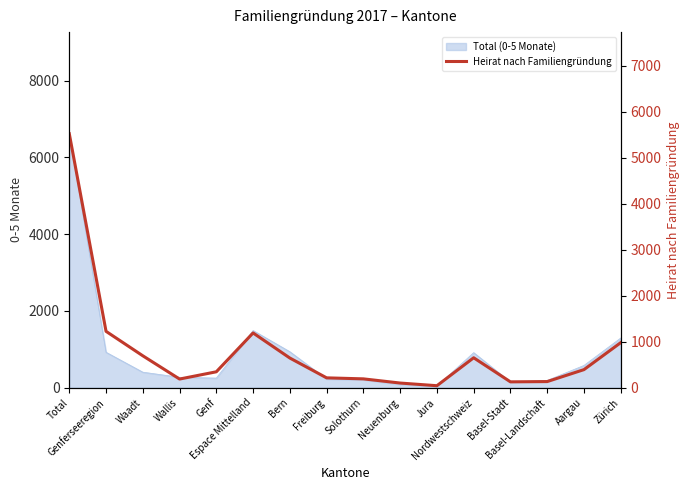

The value at Bern is 644. True or false?

True